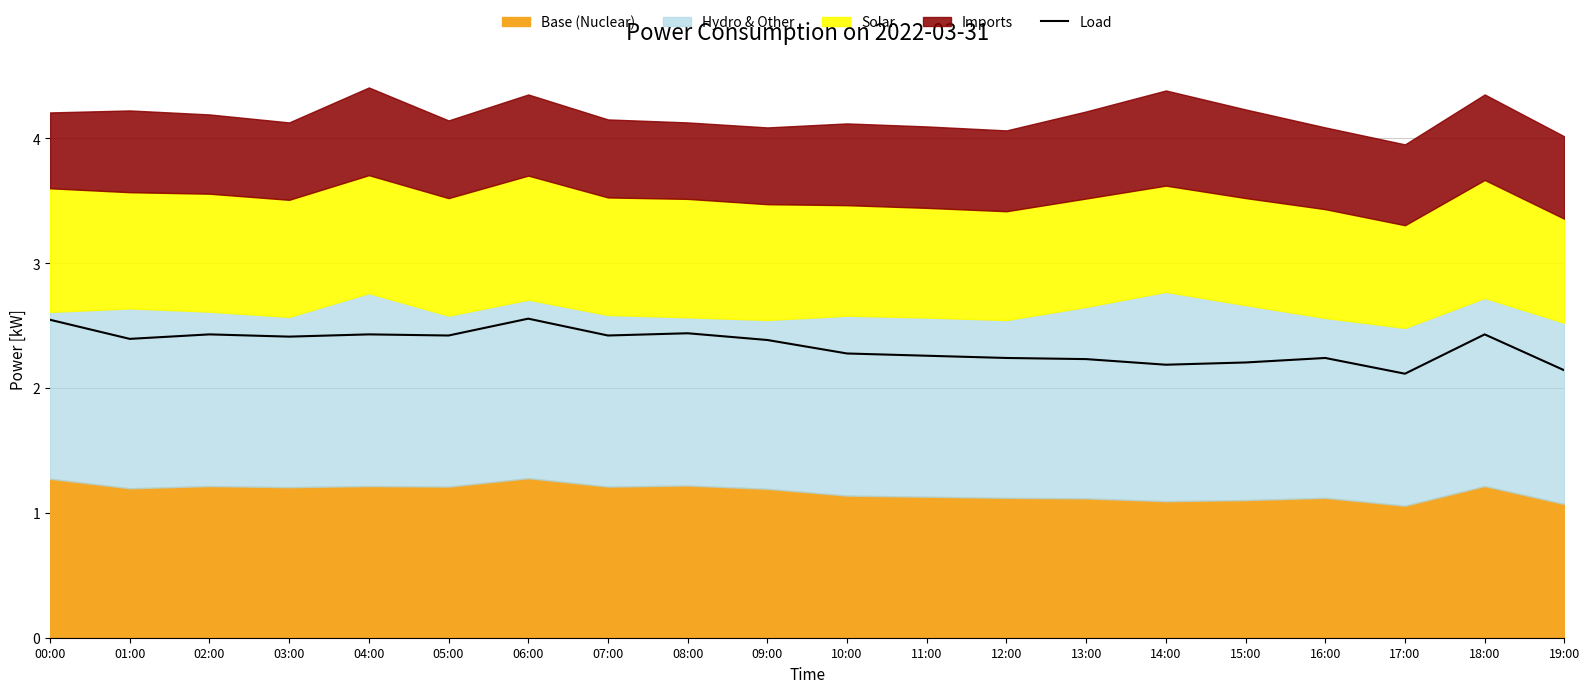

What is the sum of the values at 10:00 and 13:00?

4.5